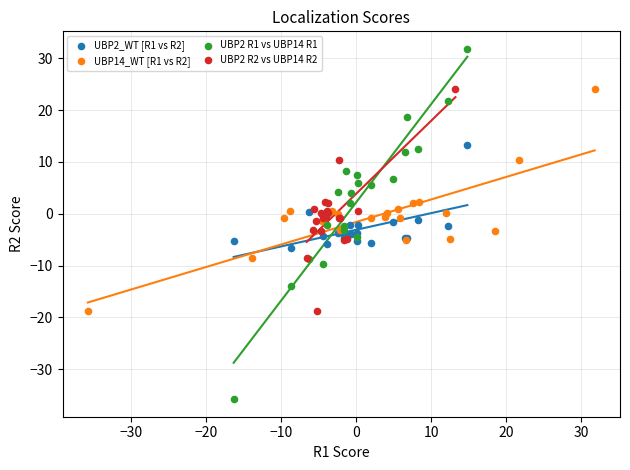

Which series has the widest spread of Y values?

UBP2 R1 vs UBP14 R1